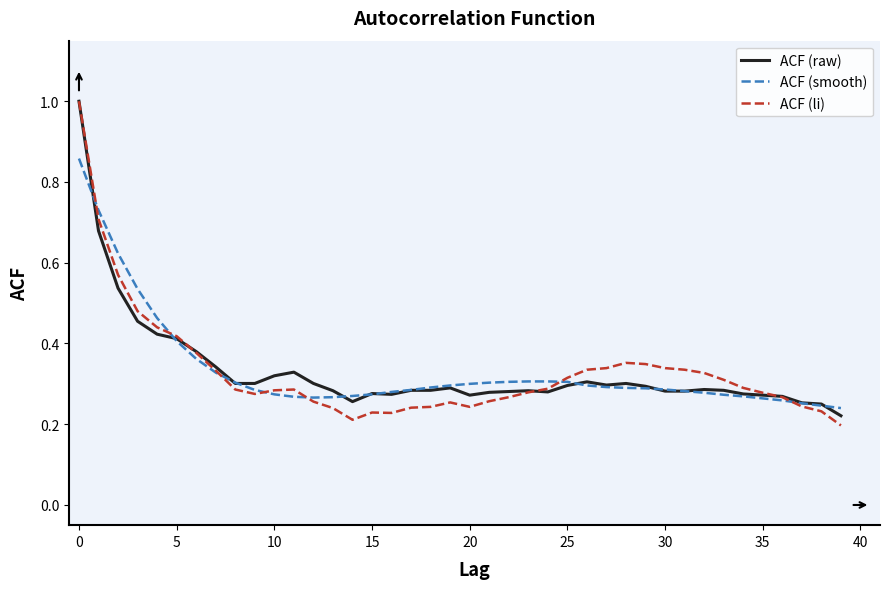

Which series has the largest range (max minus min)?

ACF (li)